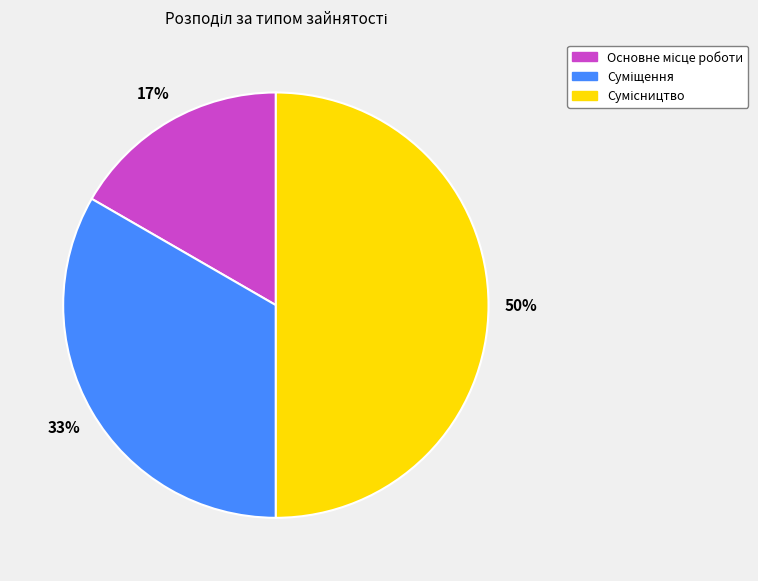

To the nearest percent, what is the average slice percentage?

33%